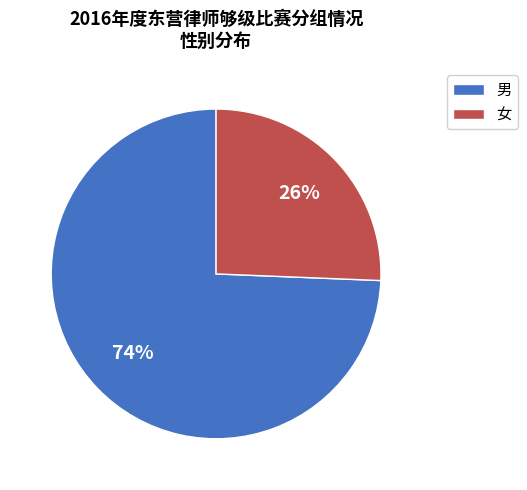

The 女 slice represents 12% of the pie. True or false?

False